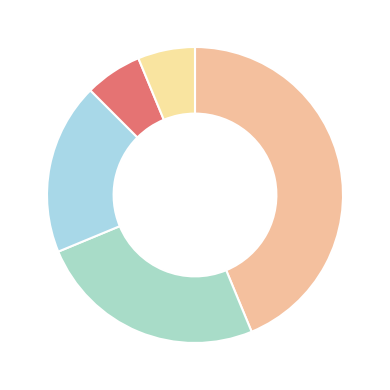

How many slices are in this pie chart?

5